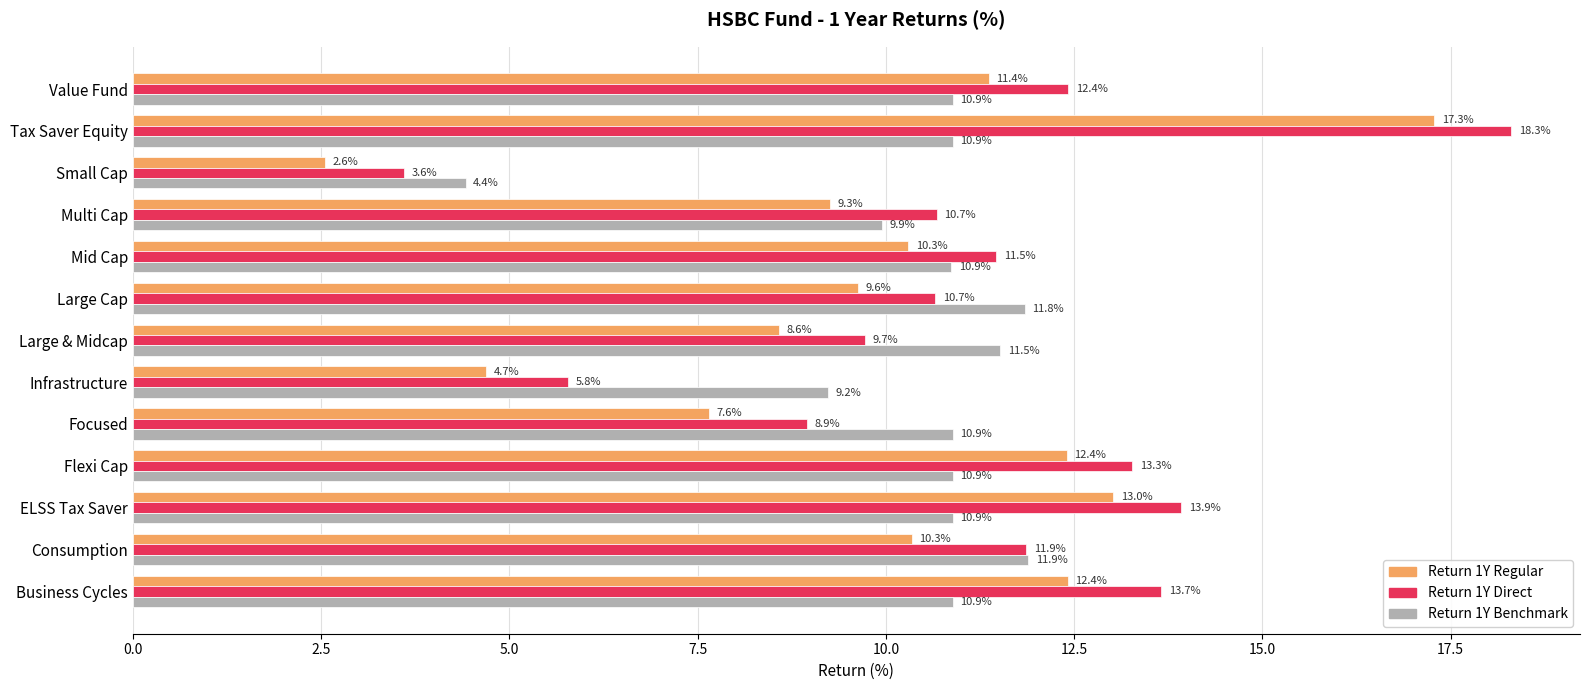

At which category is the sum across all series the highest?

Tax Saver Equity